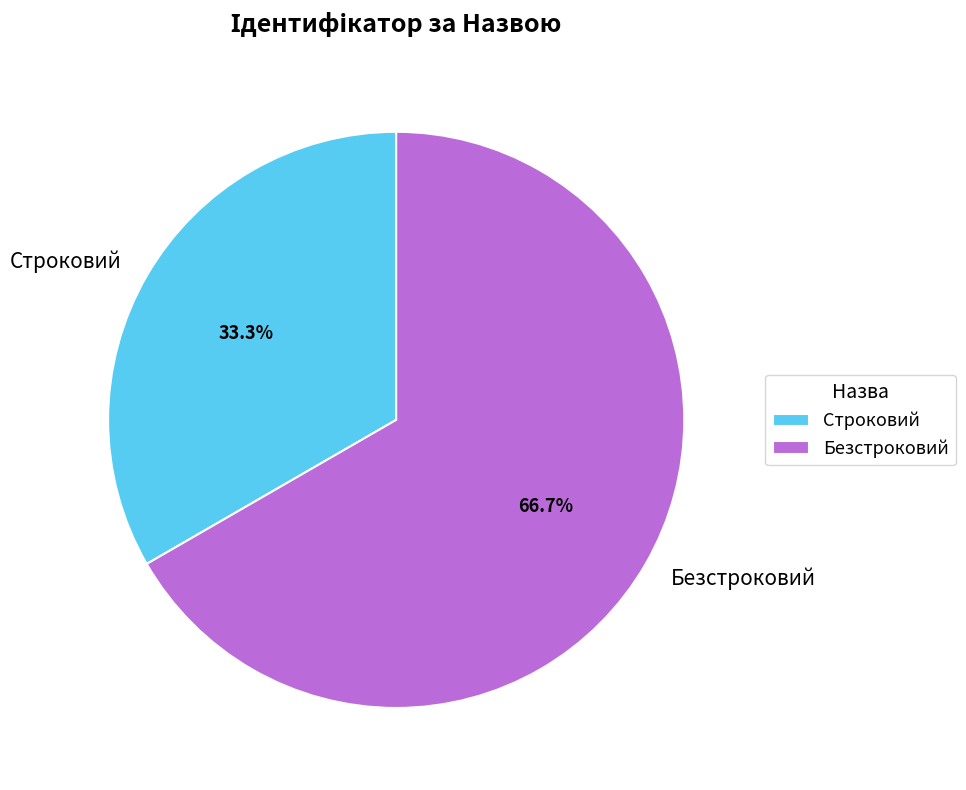

Count the number of slices in the pie.

2